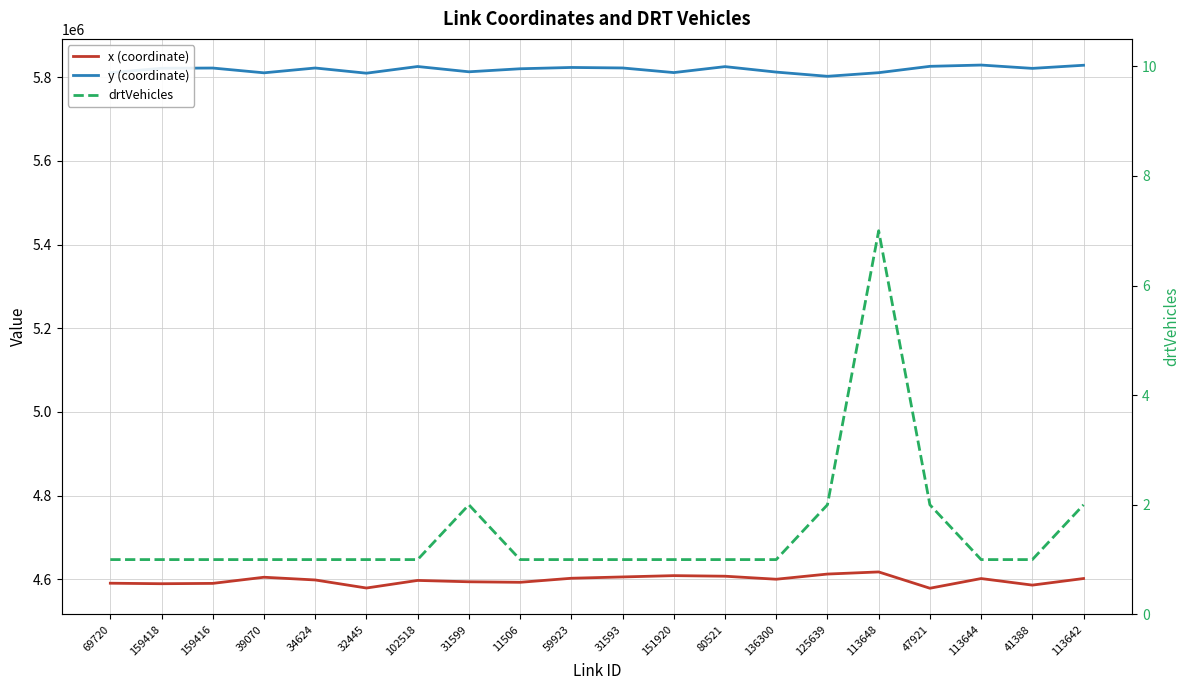

Is it true that drtVehicles equals 1.0 at 11506?

True